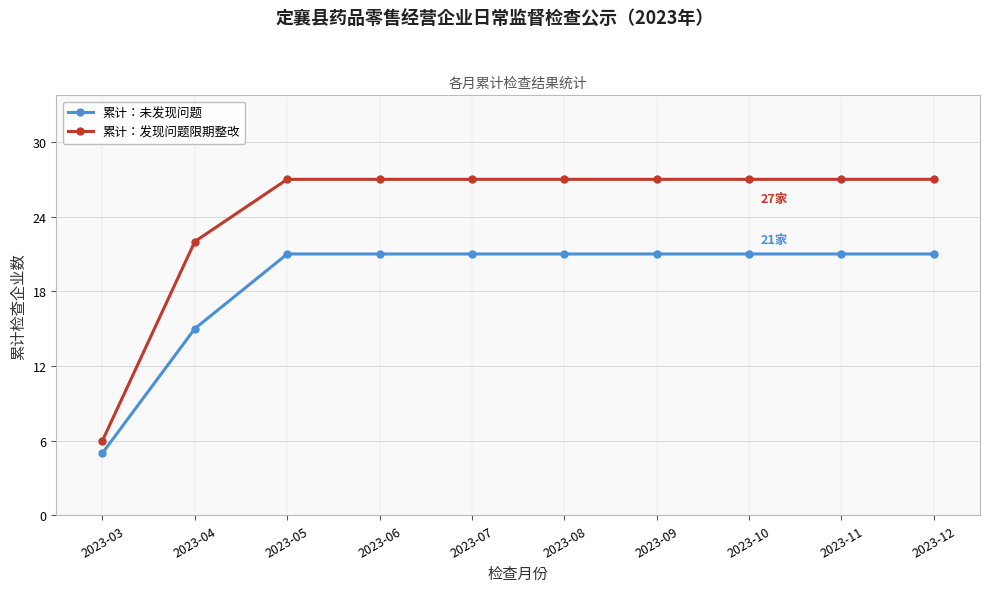

What is the total value across all series at 2023-12?

48